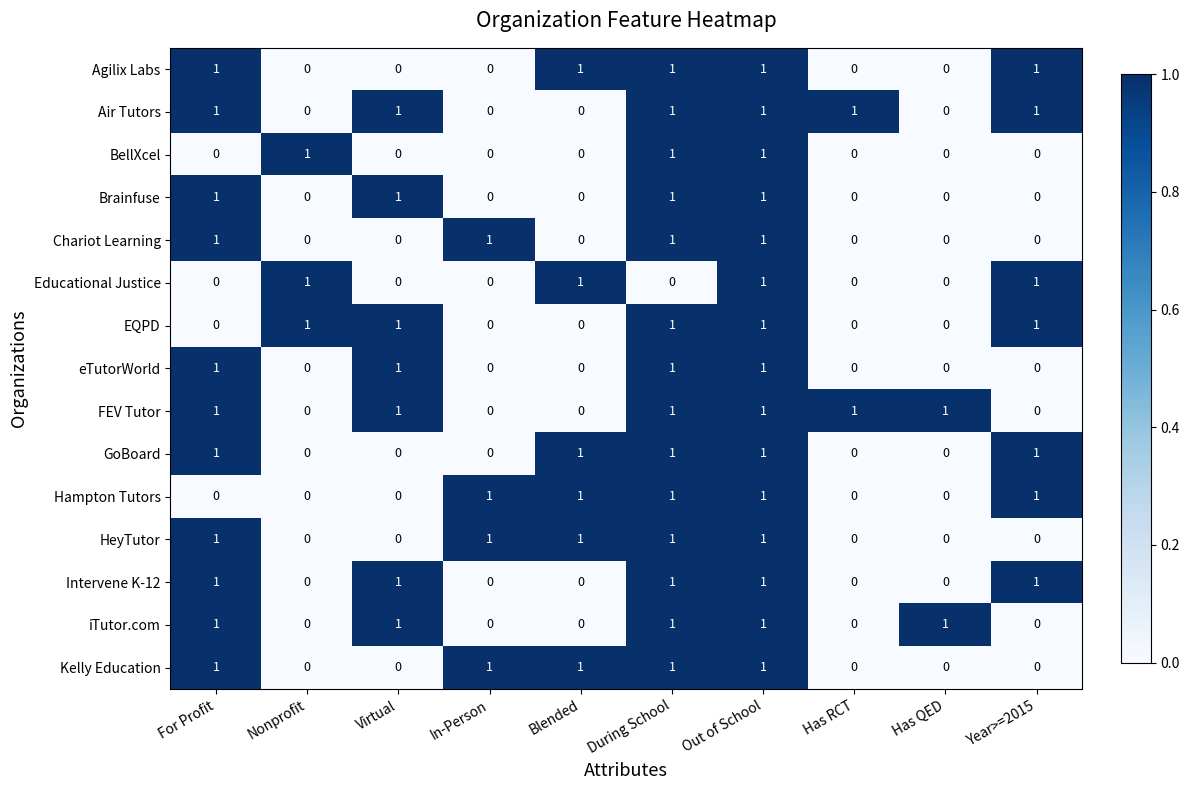

At which category is the sum across all series the highest?

Out of School